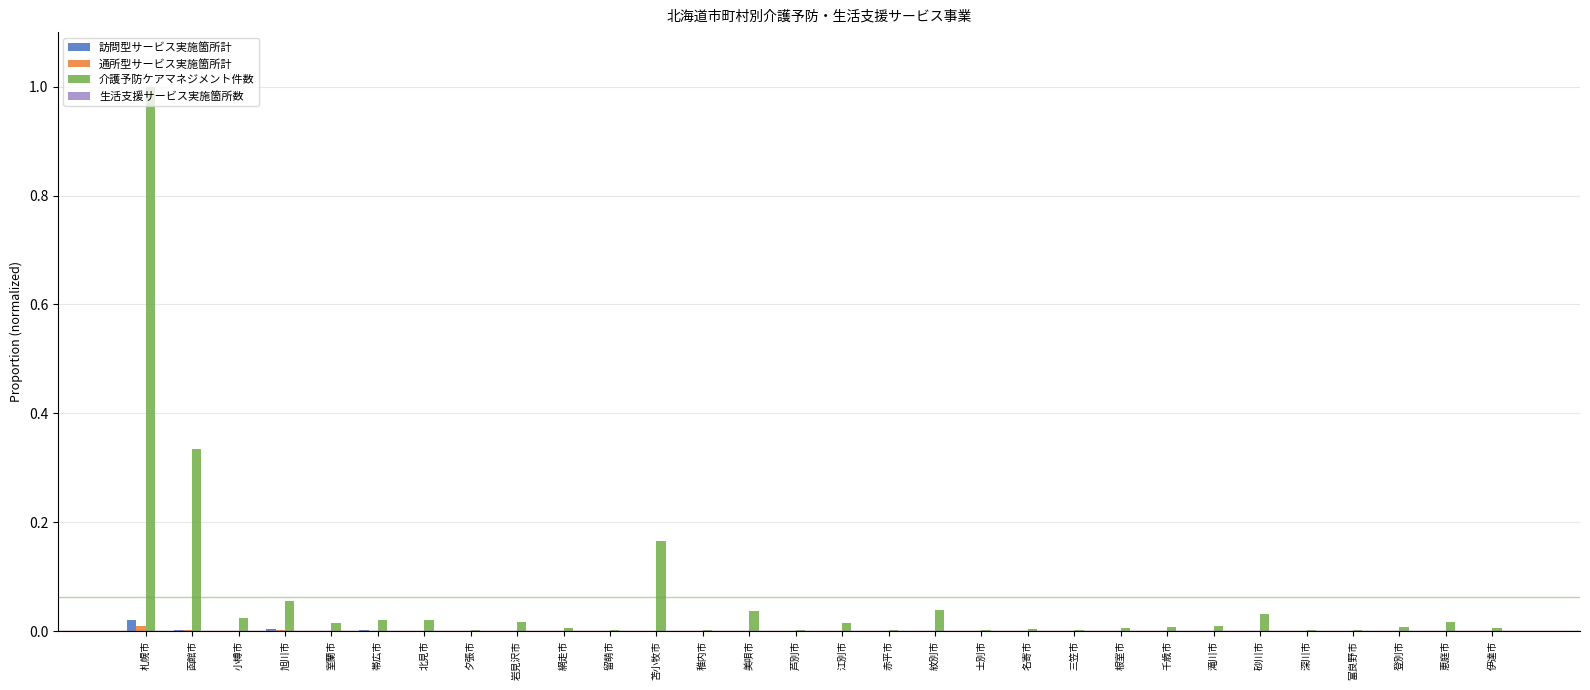

The value of 訪問型サービス実施箇所計 at 旭川市 is 0.0. True or false?

True